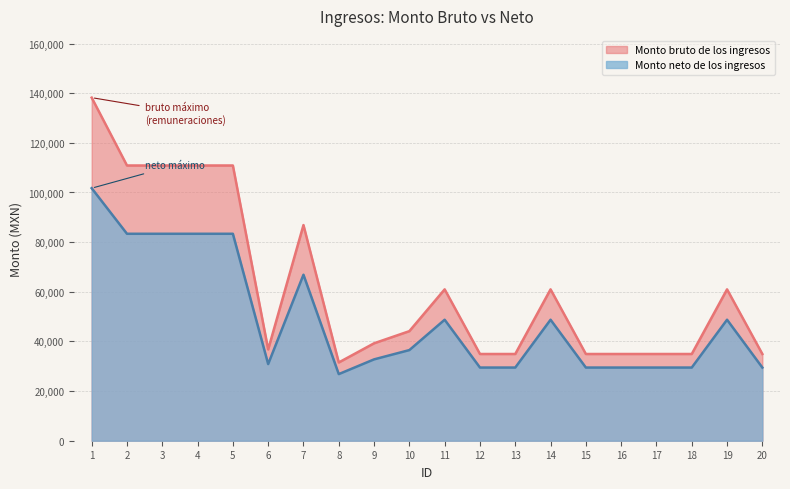

Rank the series at 13 from highest to lowest value.

Monto bruto de los ingresos, Monto neto de los ingresos